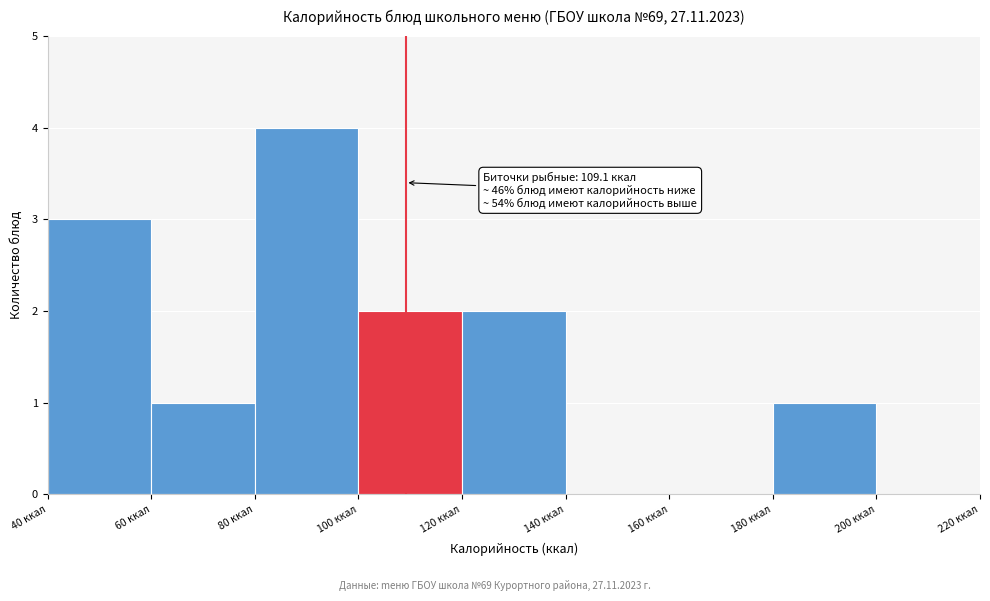

Which range on the x-axis has the tallest bar?

80 to 100